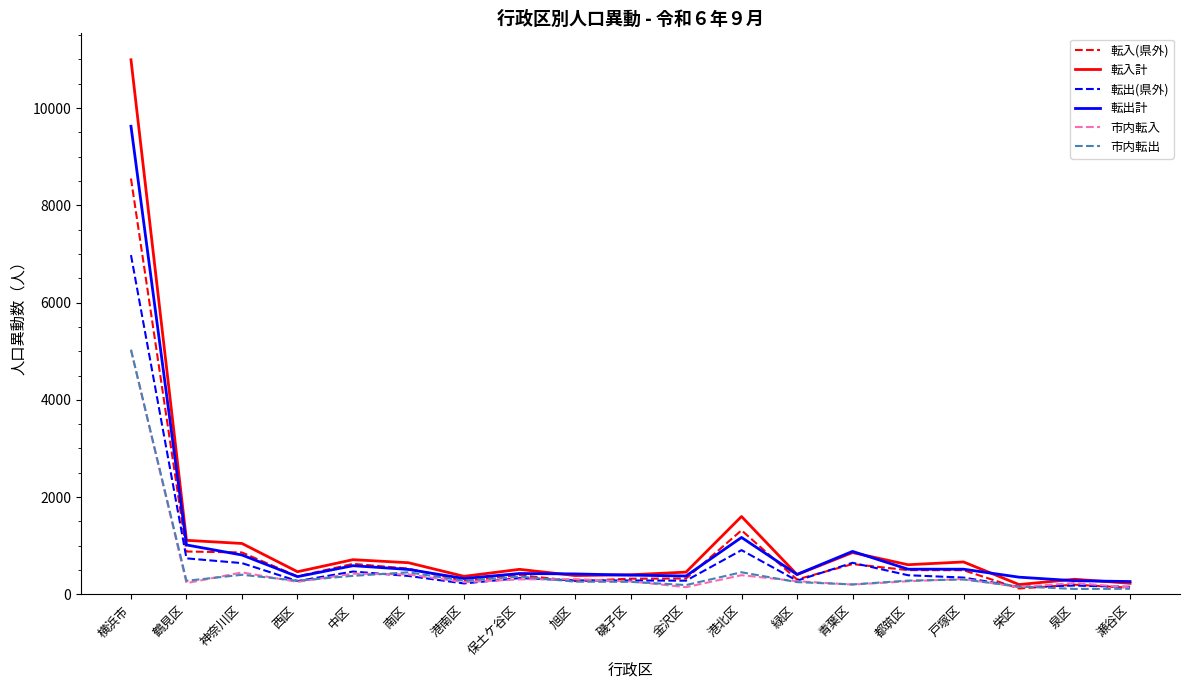

True or false: 市内転入 has a value of 451 at 神奈川区.

True